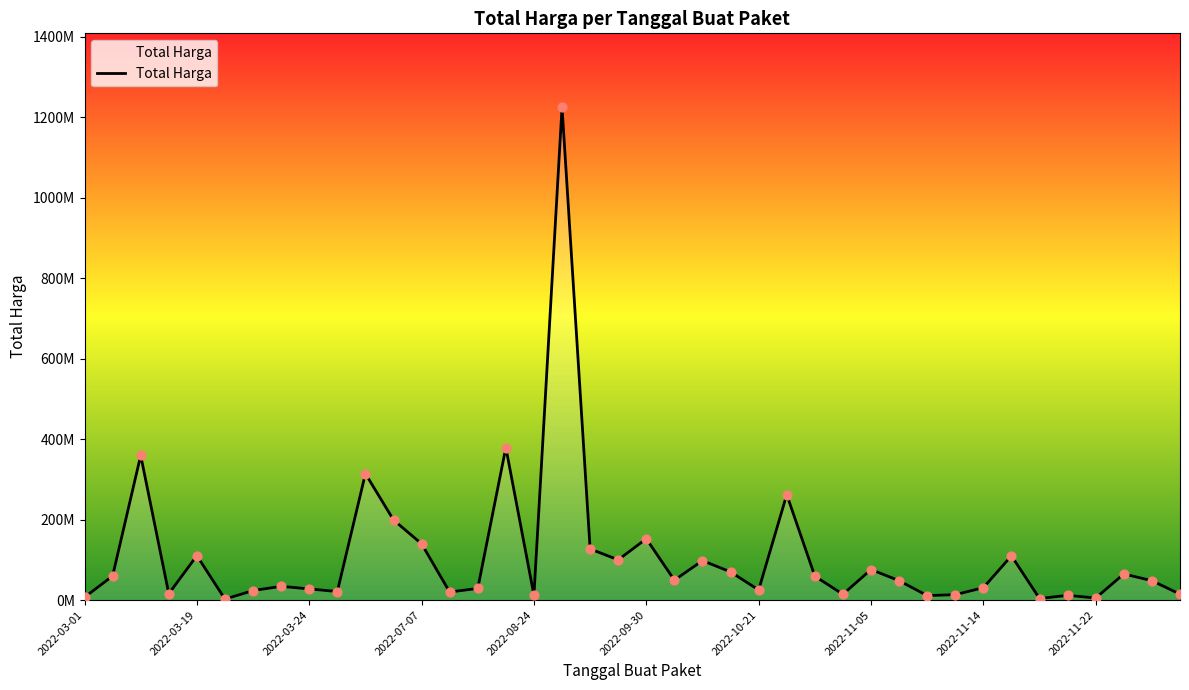

Does the chart have visible grid lines?

No